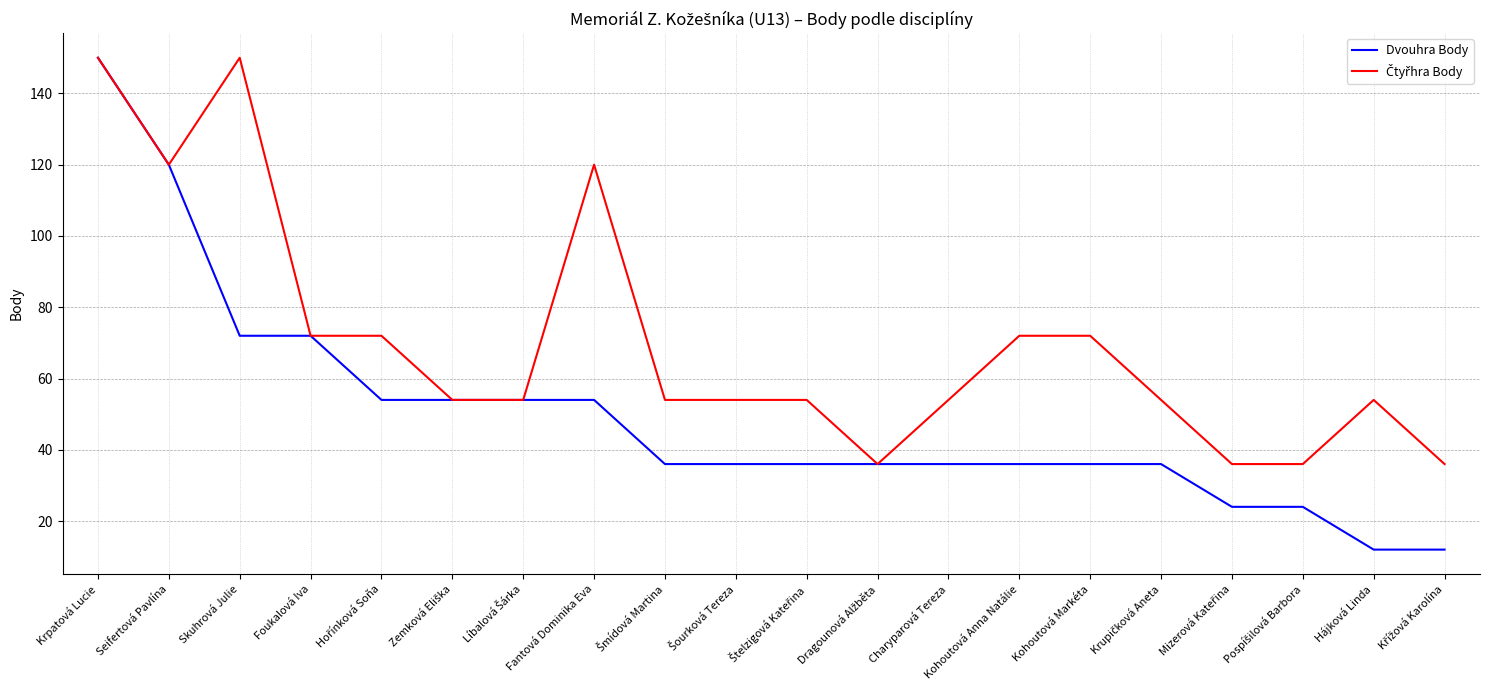

Which series has the largest range (max minus min)?

Dvouhra Body